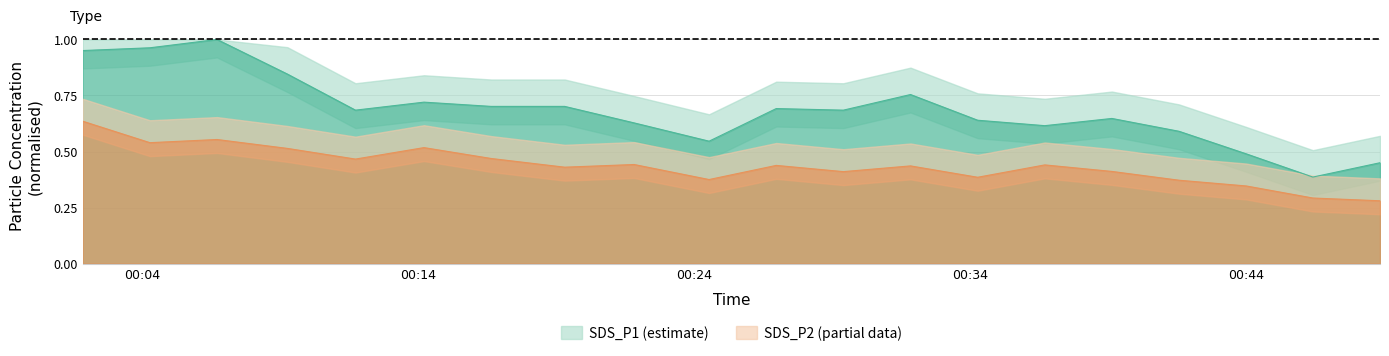

Reading right to left, transcribe all the data shown in this chart.

SDS_P1: 0.4	0.4	0.5	0.6	0.6	0.6	0.6	0.8	0.7	0.7	0.5	0.6	0.7	0.7	0.7	0.7	0.8	1.0	1.0	1.0
SDS_P2: 0.3	0.3	0.3	0.4	0.4	0.4	0.4	0.4	0.4	0.4	0.4	0.4	0.4	0.5	0.5	0.5	0.5	0.6	0.5	0.6